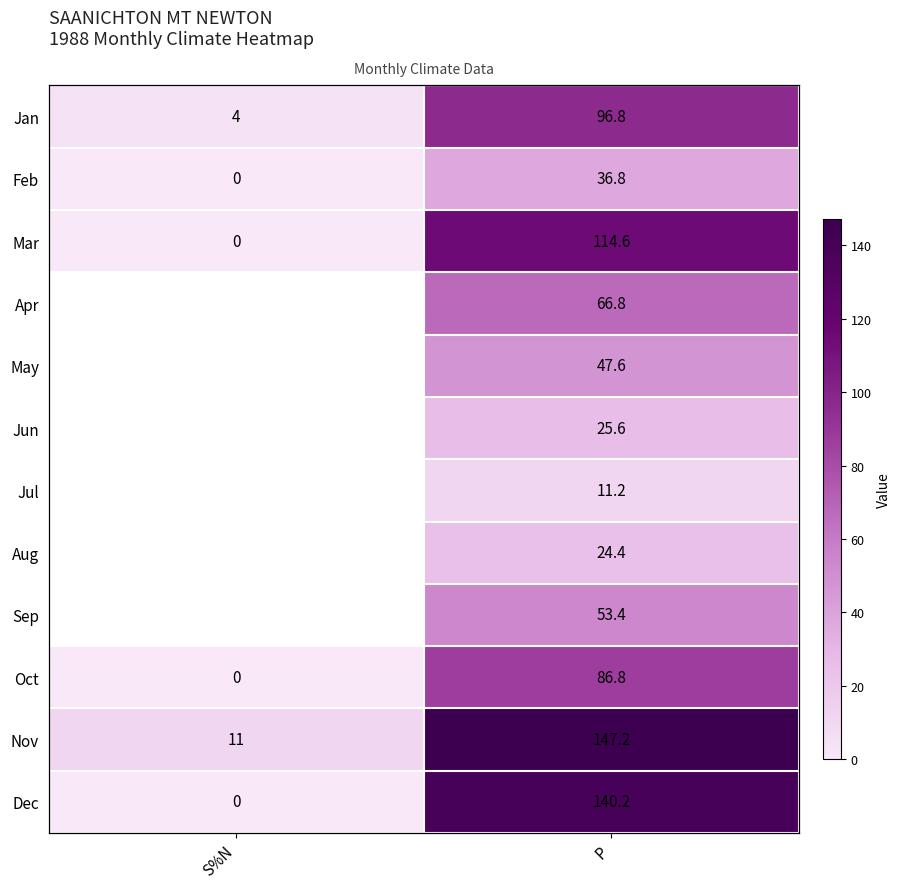

How many positive values does the Apr series have?

1